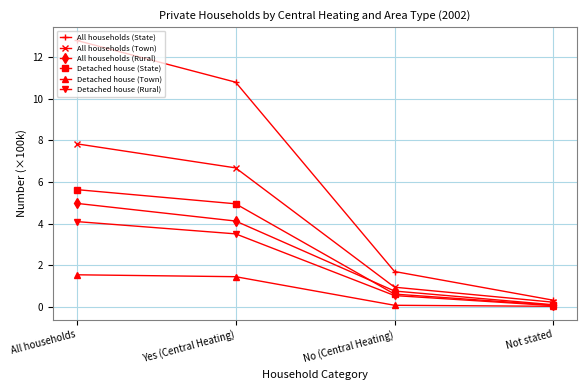

True or false: All households (Rural) and All households (Town) cross at least once.

False